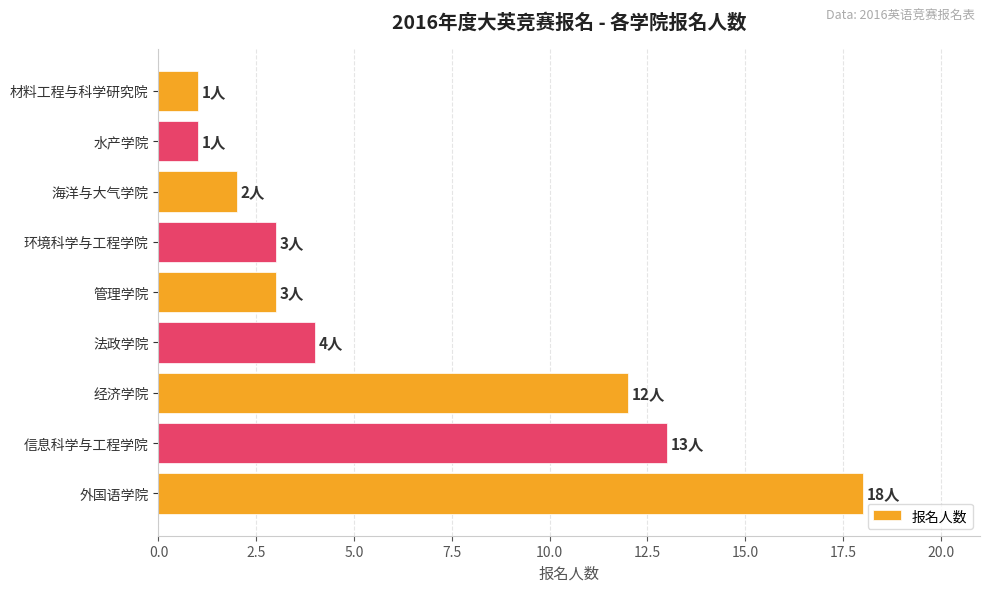

What is the maximum value shown in the chart?

18